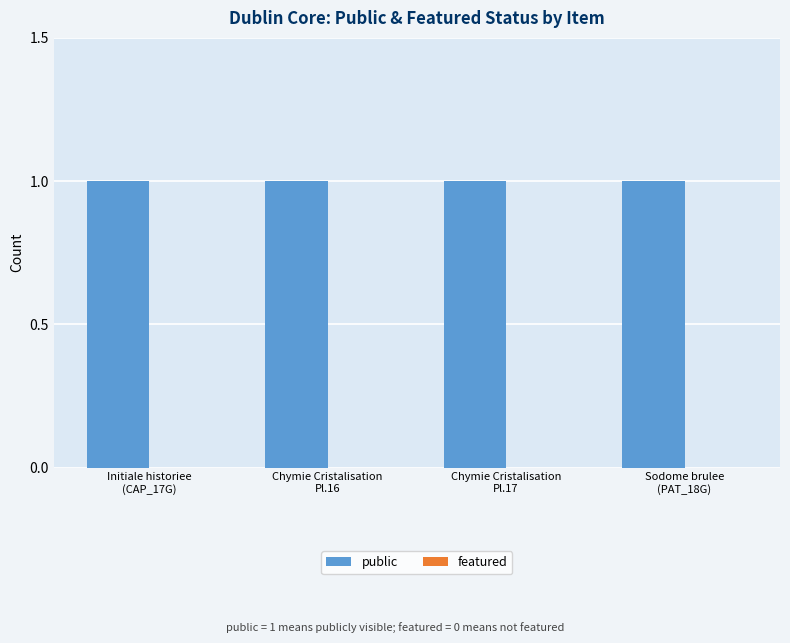

Reading right to left, extract all data points from this chart.

public: 1	1	1	1
featured: 0	0	0	0